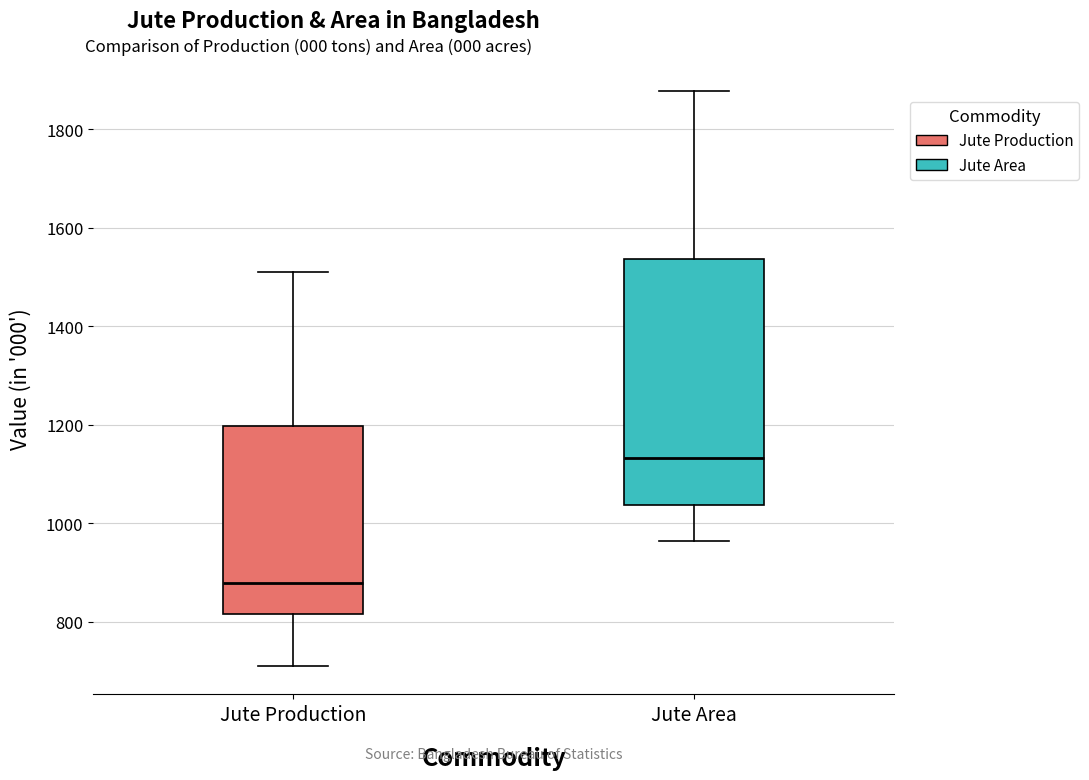

Reading left to right, read every box against the y-axis: the position of its median line, the range the box covers, and the ends of its whiskers. The values are not printed on the chart, so give them approximately, as read against the axis.

Jute Production: median 880, box 820 to 1200, whiskers 720 to 1520
Jute Area: median 1140, box 1040 to 1540, whiskers 960 to 1880